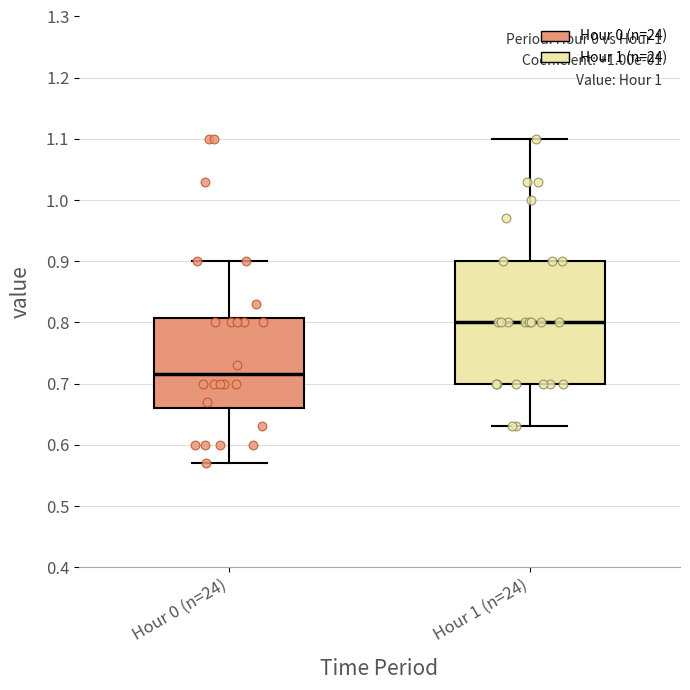

Reading left to right, read every box against the y-axis: the position of its median line, the range the box covers, and the ends of its whiskers. The values are not printed on the chart, so give them approximately, as read against the axis.

Hour 0 (n=24): median 0.72, box 0.66 to 0.81, whiskers 0.57 to 0.90
Hour 1 (n=24): median 0.80, box 0.70 to 0.90, whiskers 0.63 to 1.10